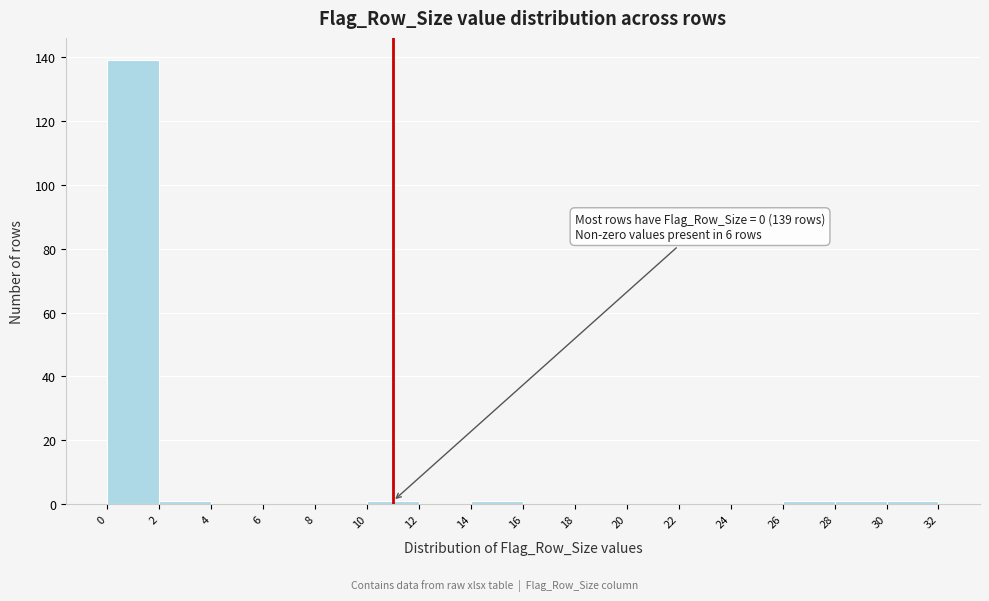

Over which range of the x-axis is the bar tallest?

0 to 2